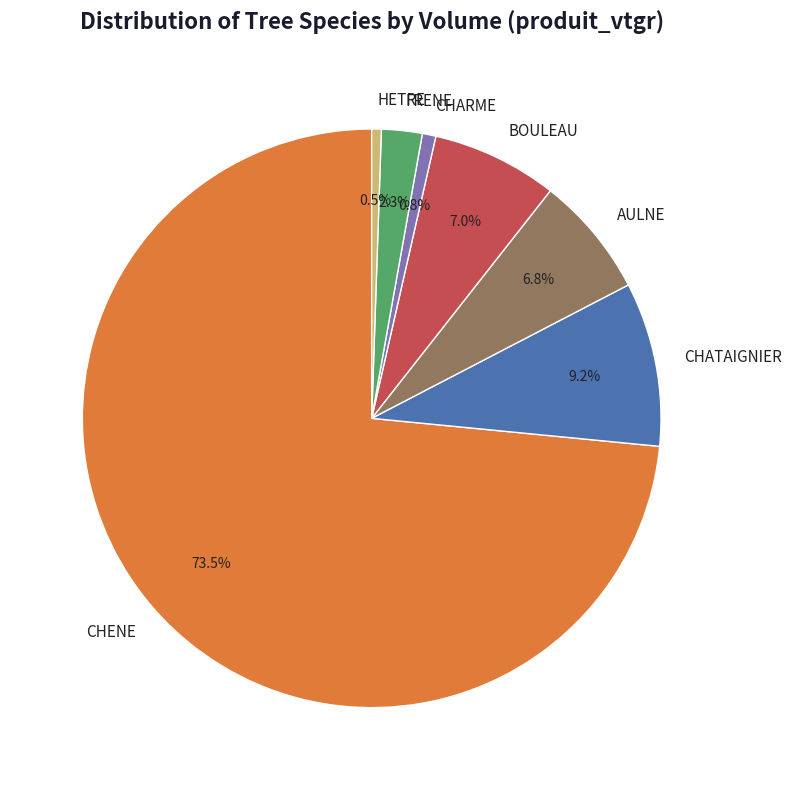

What percentage do CHARME and BOULEAU together represent?

7.8%